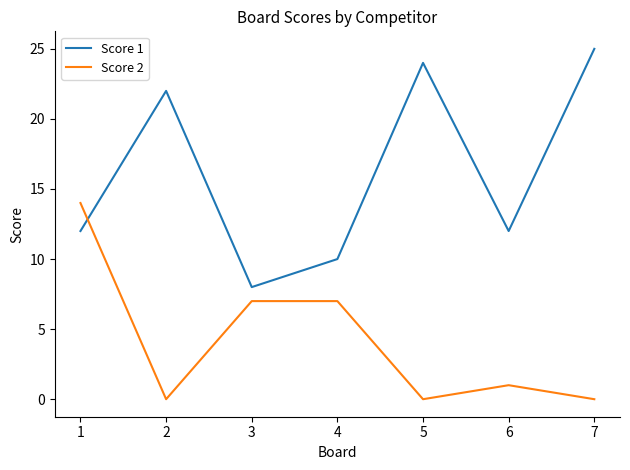

List the series in order of their peak value, lowest first.

Score 2, Score 1